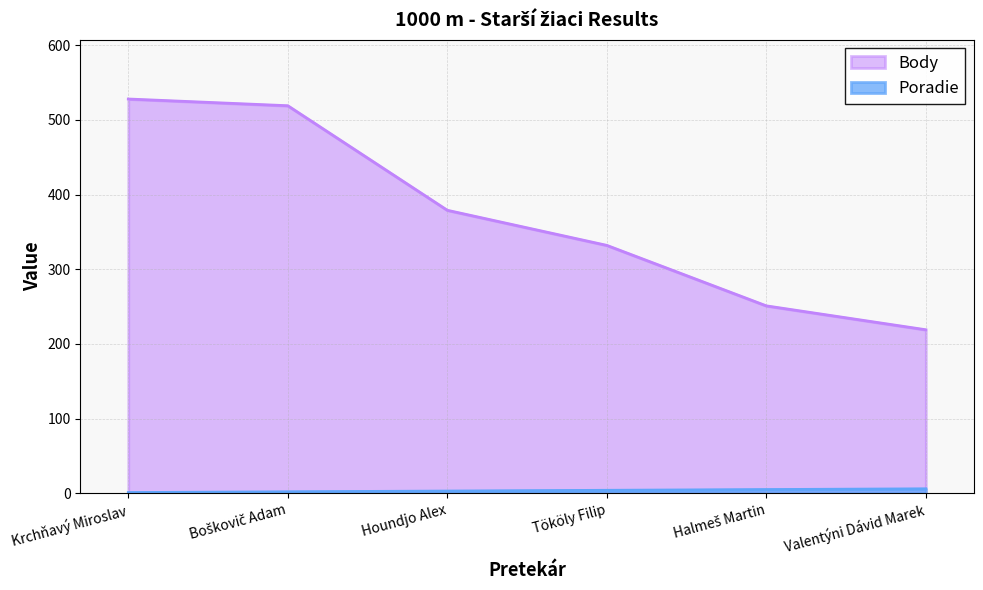

What is the difference between the maximum and minimum values in the Body series?

309